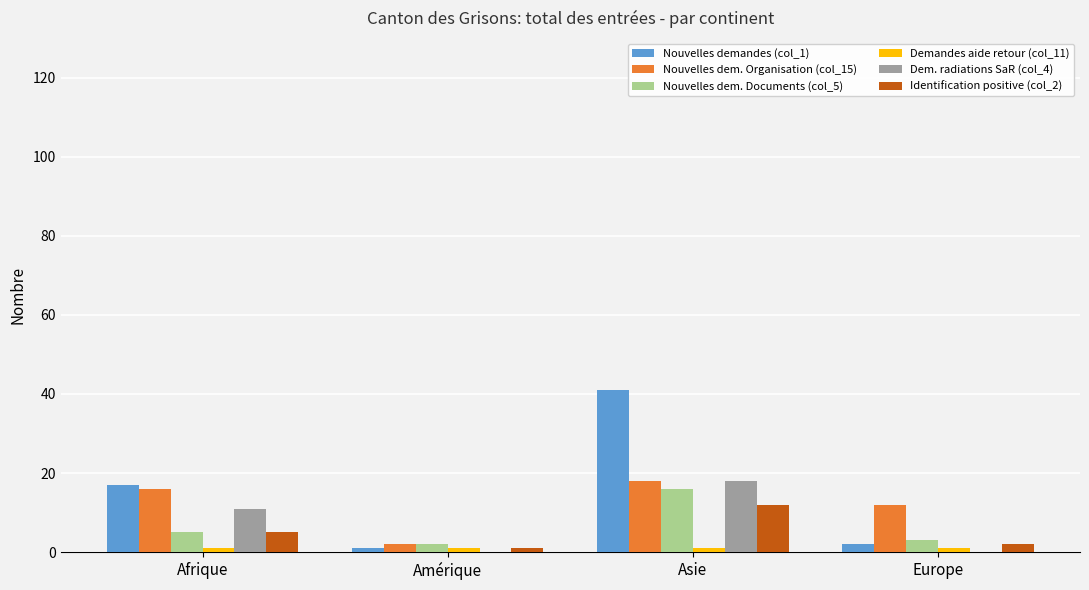

The value of Nouvelles dem. Organisation (col_15) at Asie is 18. True or false?

True